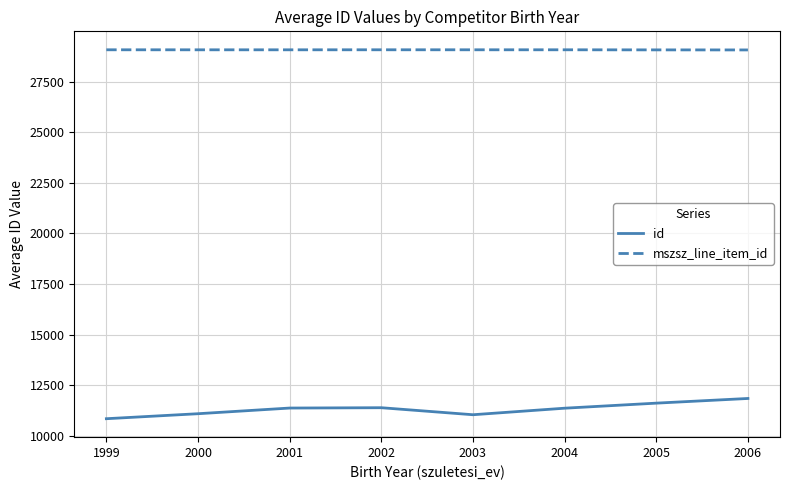

What is the difference between the maximum and minimum values in the id series?

1000.2